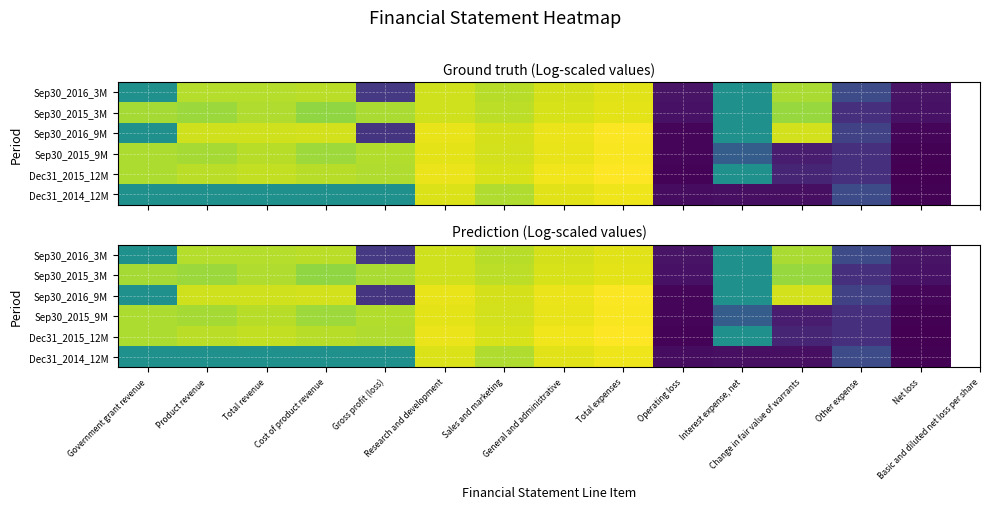

List the series in order of their peak value, highest first.

Dec31_2015_12M, Sep30_2016_9M, Sep30_2015_9M, Dec31_2014_12M, Sep30_2015_3M, Sep30_2016_3M